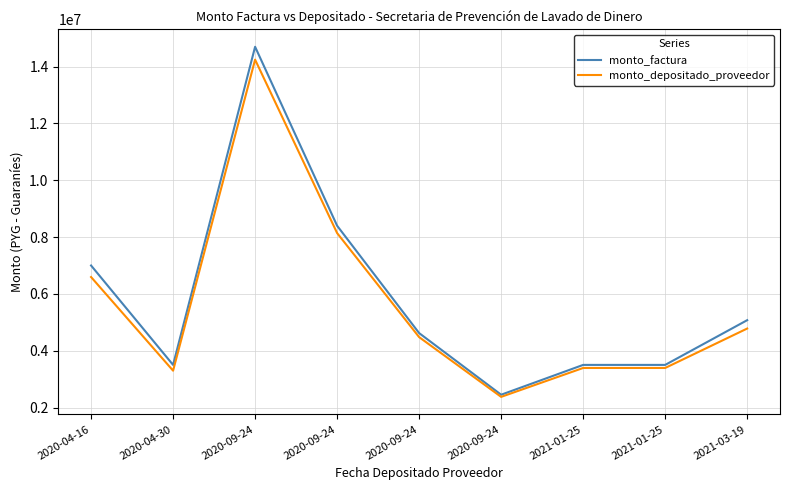

Is it true that monto_depositado_proveedor equals 8141280 at 2020-09-24?

True